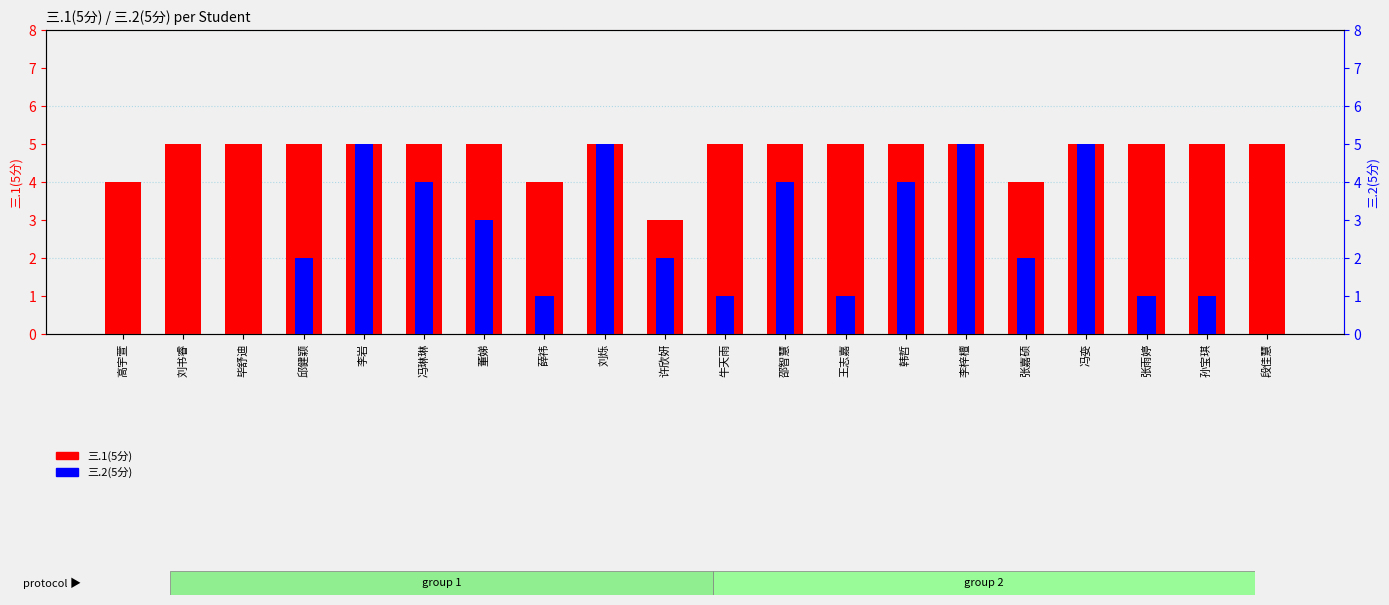

What is the minimum value for 三.1(5分)?

3